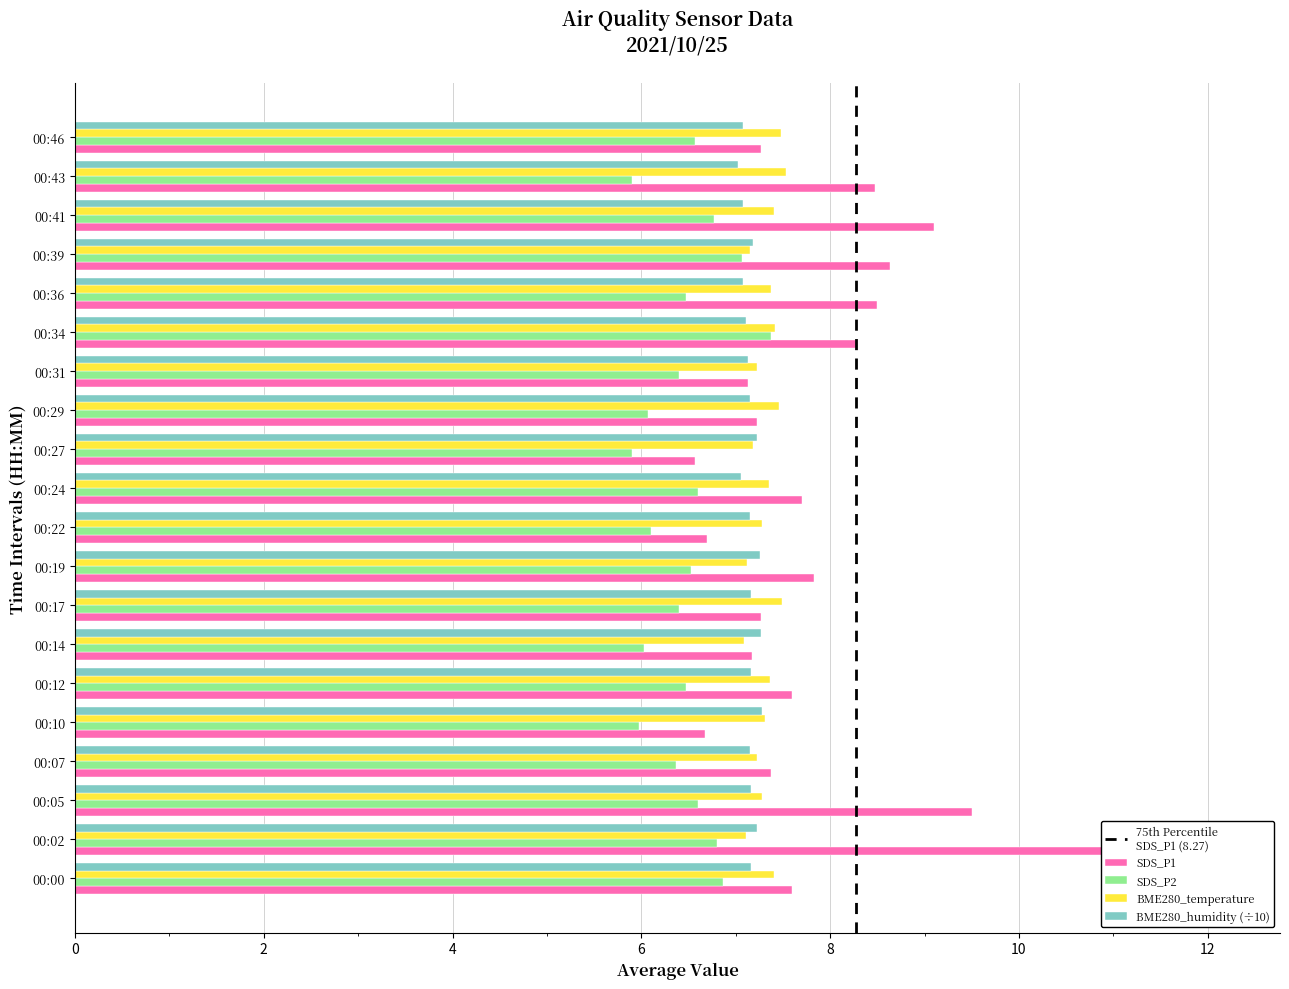

How many values in the SDS_P2 series exceed 6?

17